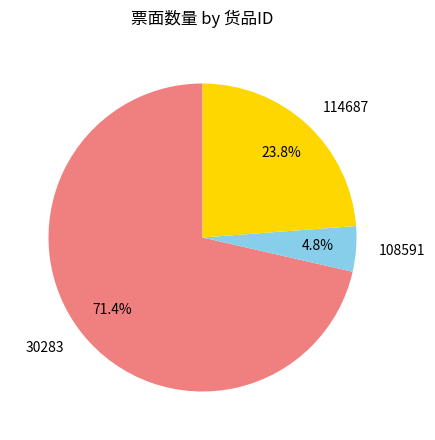

Which slice represents more than half of the pie?

30283